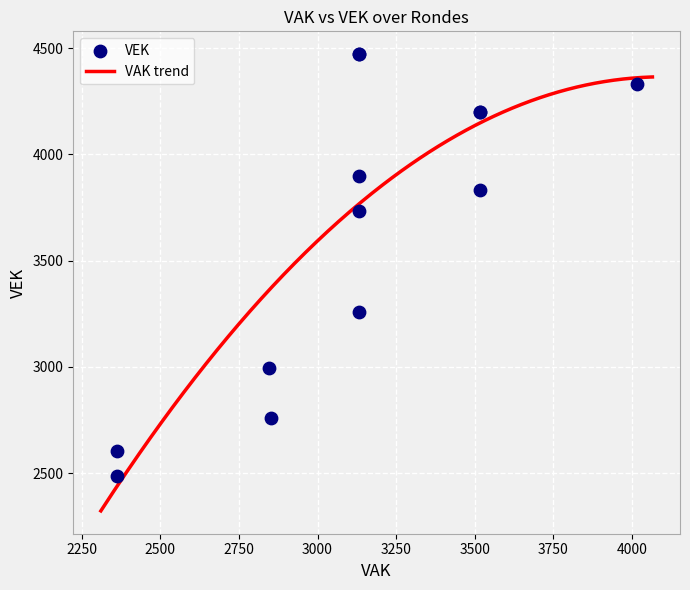

Which series contains the lowest Y value?

VAK